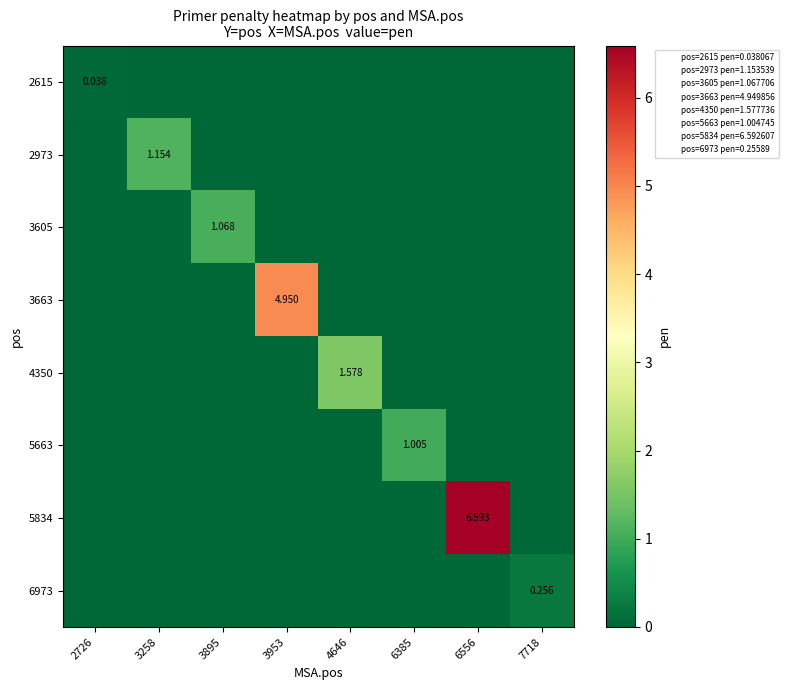

The value of 3663 at 7718 is 1.5. True or false?

False